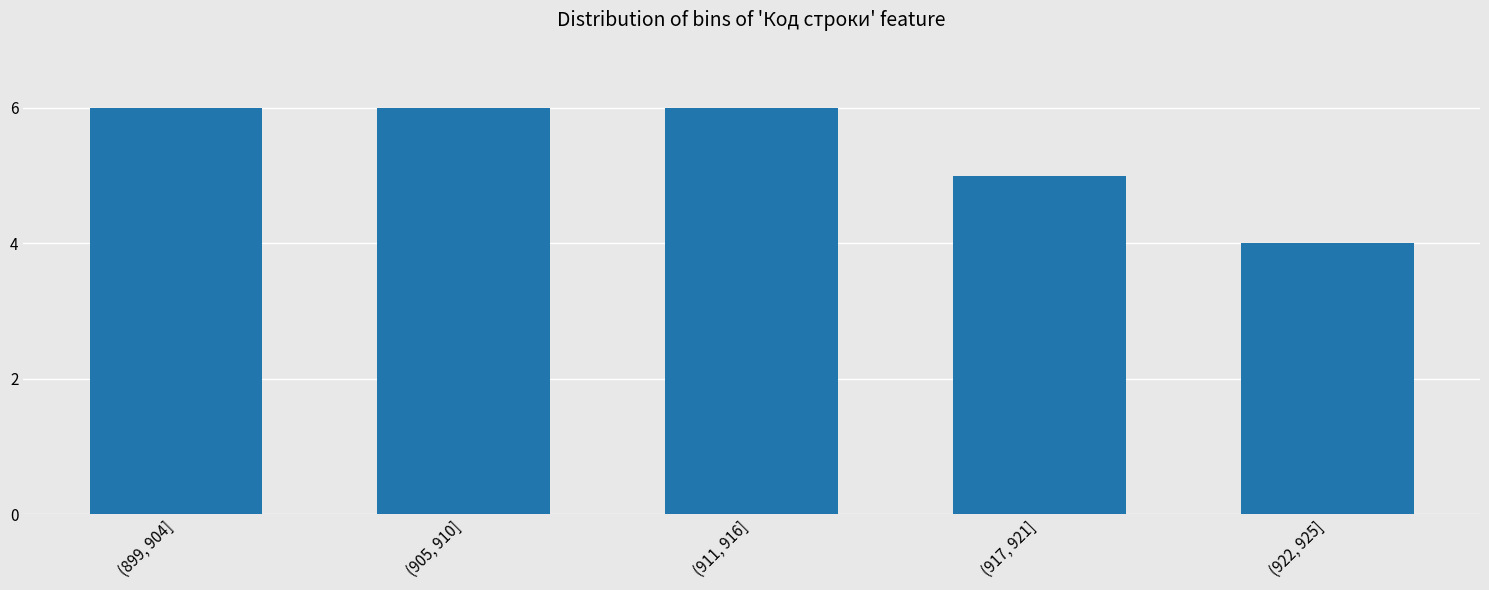

Reading right to left, transcribe all the data shown in this chart.

(922, 925]=4	(917, 921]=5	(911, 916]=6	(905, 910]=6	(899, 904]=6